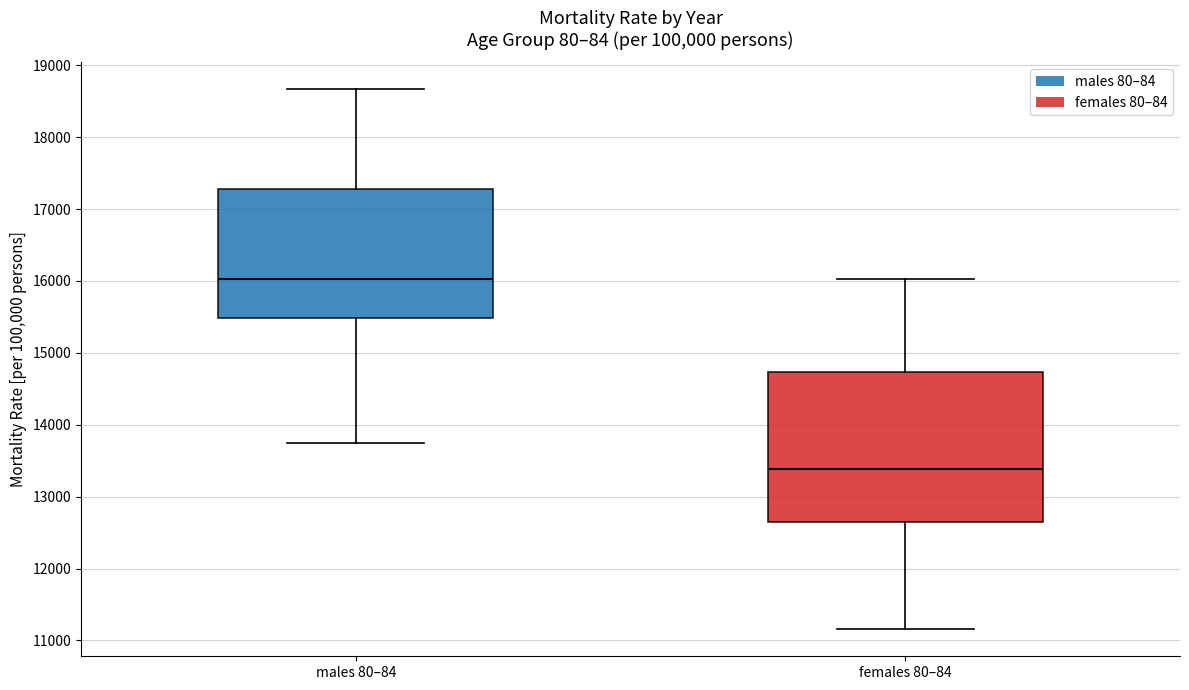

Which box has the highest median line?

males 80–84